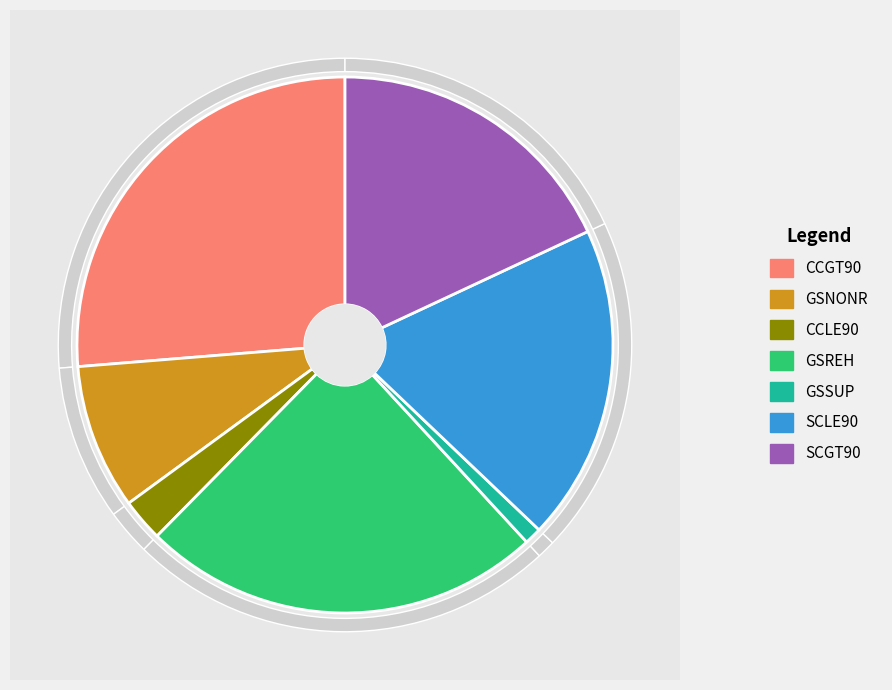

Is it true that SCGT90 is 9% of the pie?

False